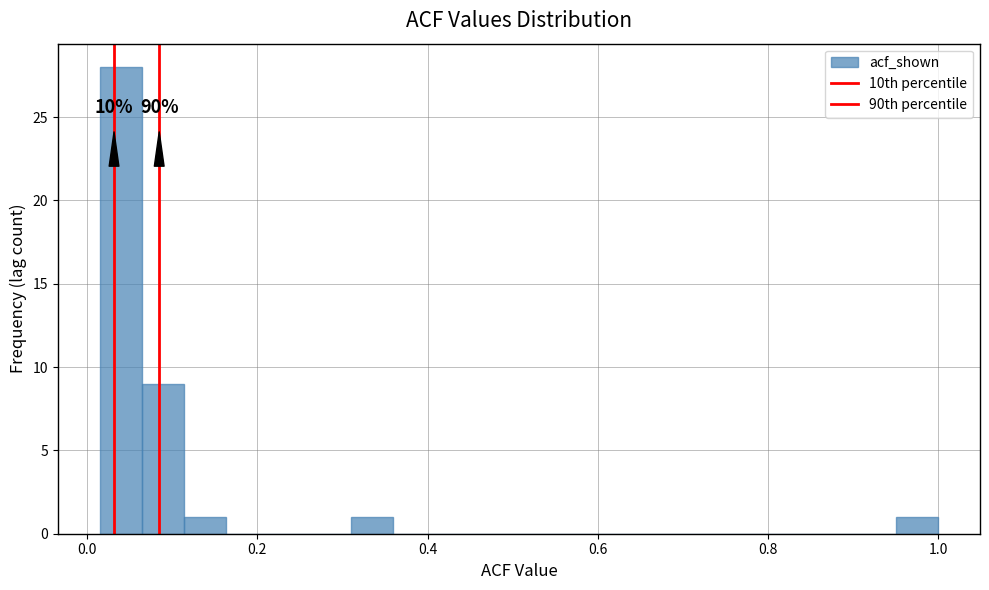

Read against the x-axis, roughly where is the centre of the tallest bar?

0.04